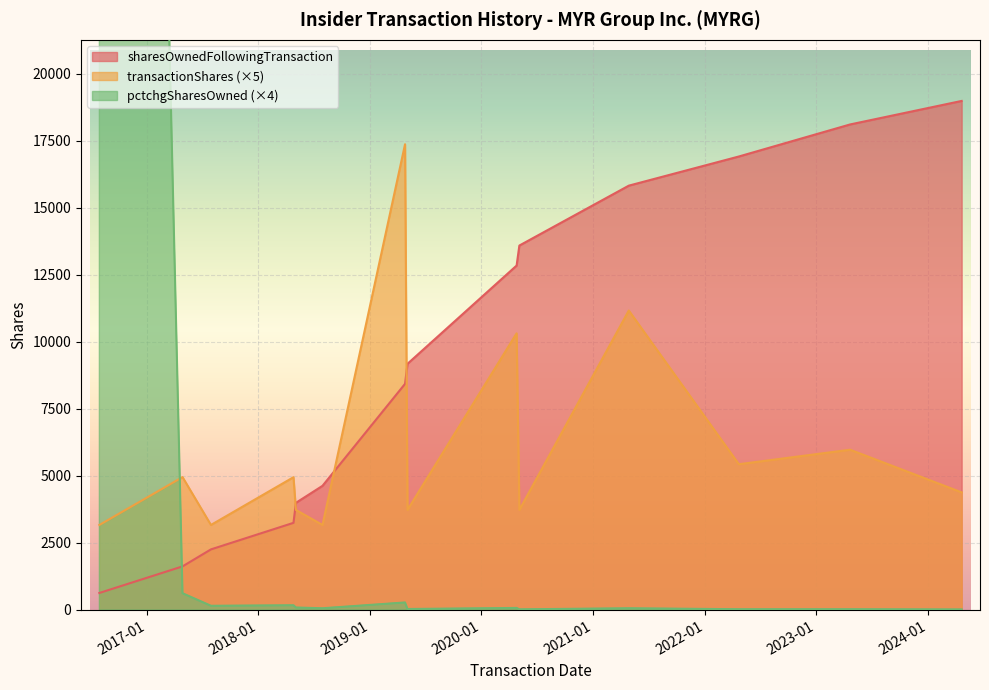

What is the difference between the transactionShares values at 2017-04-28 and 2020-05-04?

1225